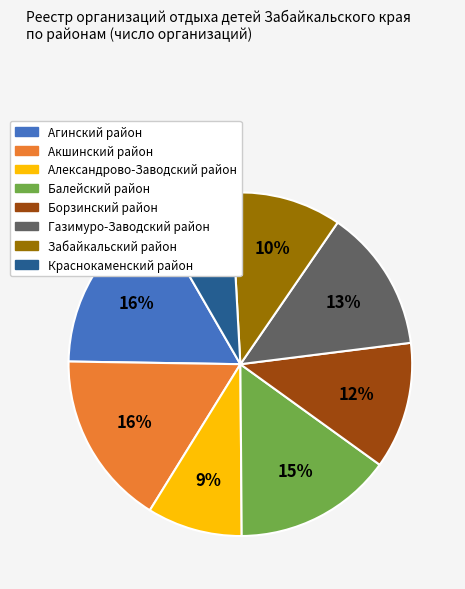

What is the smallest slice in the pie chart?

Краснокаменский район